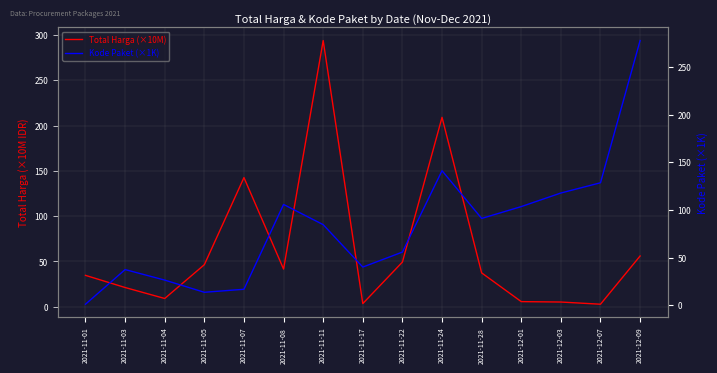

What are all the series names shown in the legend?

Total Harga (×10M), Kode Paket (×1K)